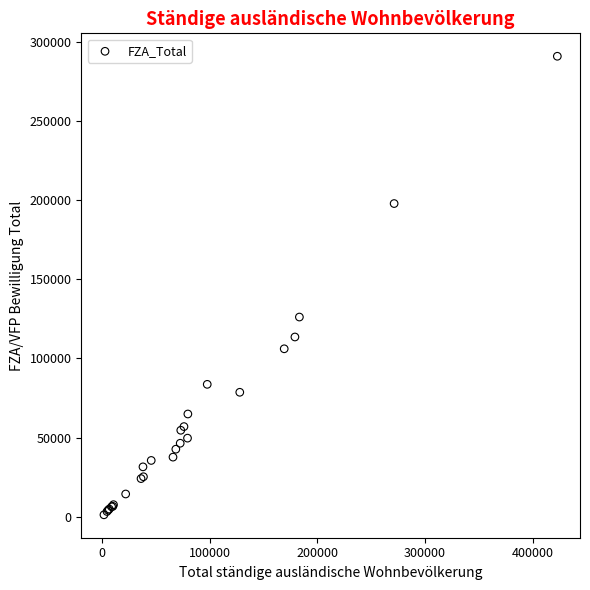

What Y value in the scatter plot is closest to 146079?

126167